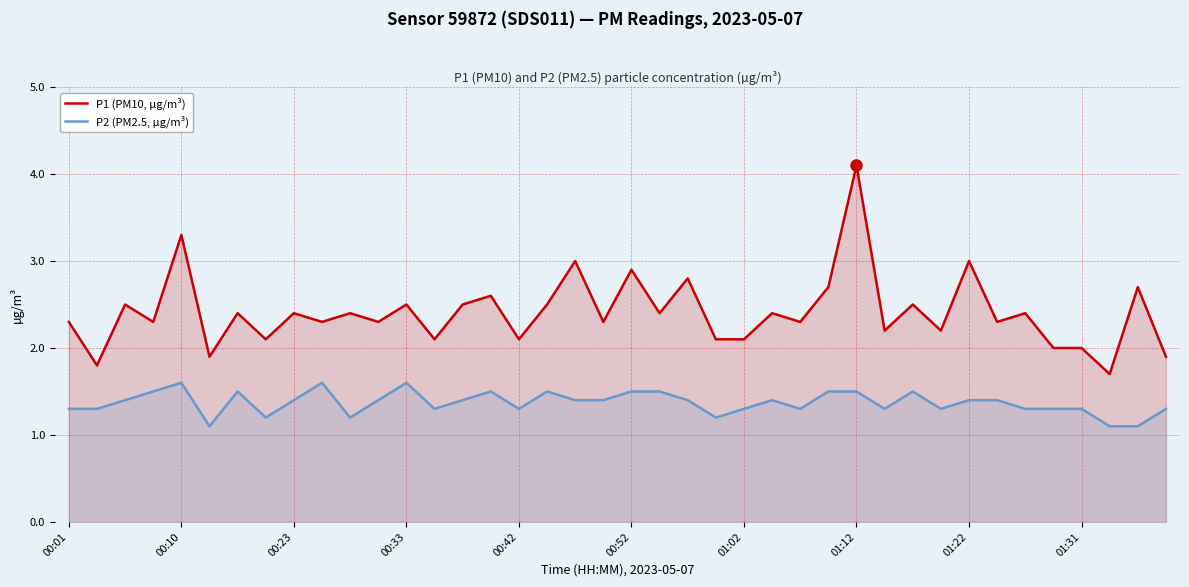

Is it true that P2 (PM2.5, µg/m³) equals 2.3 at 11?

False